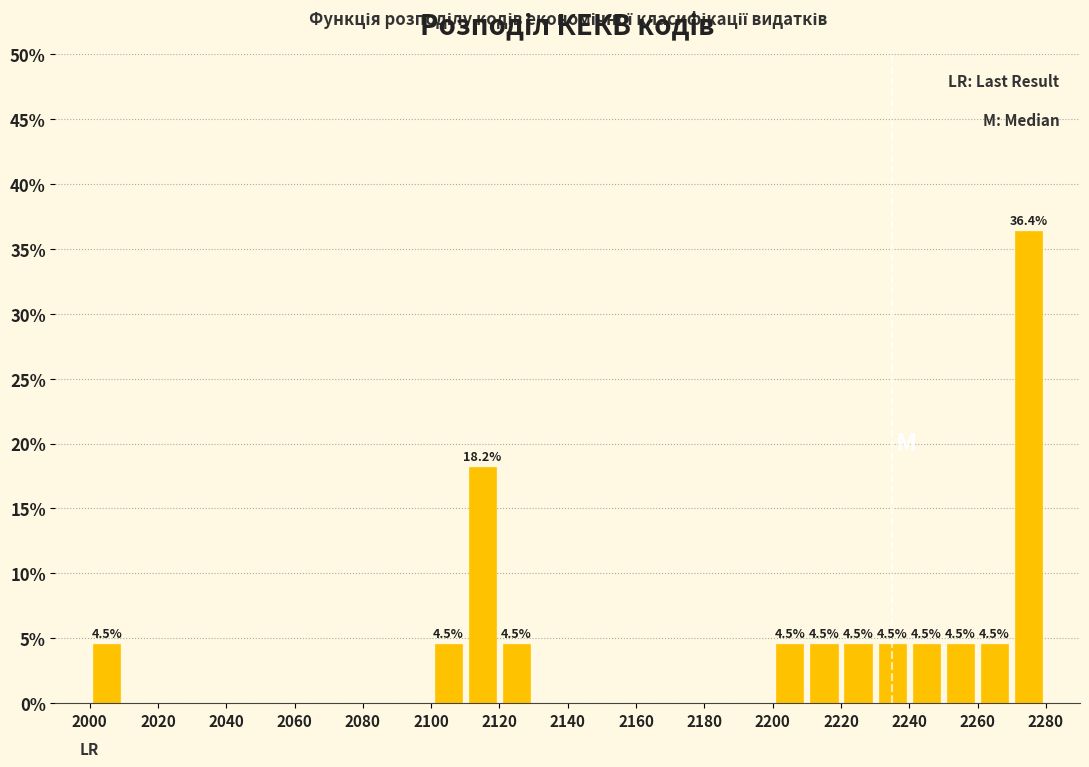

Over which range of the x-axis is the bar tallest?

2270 to 2280